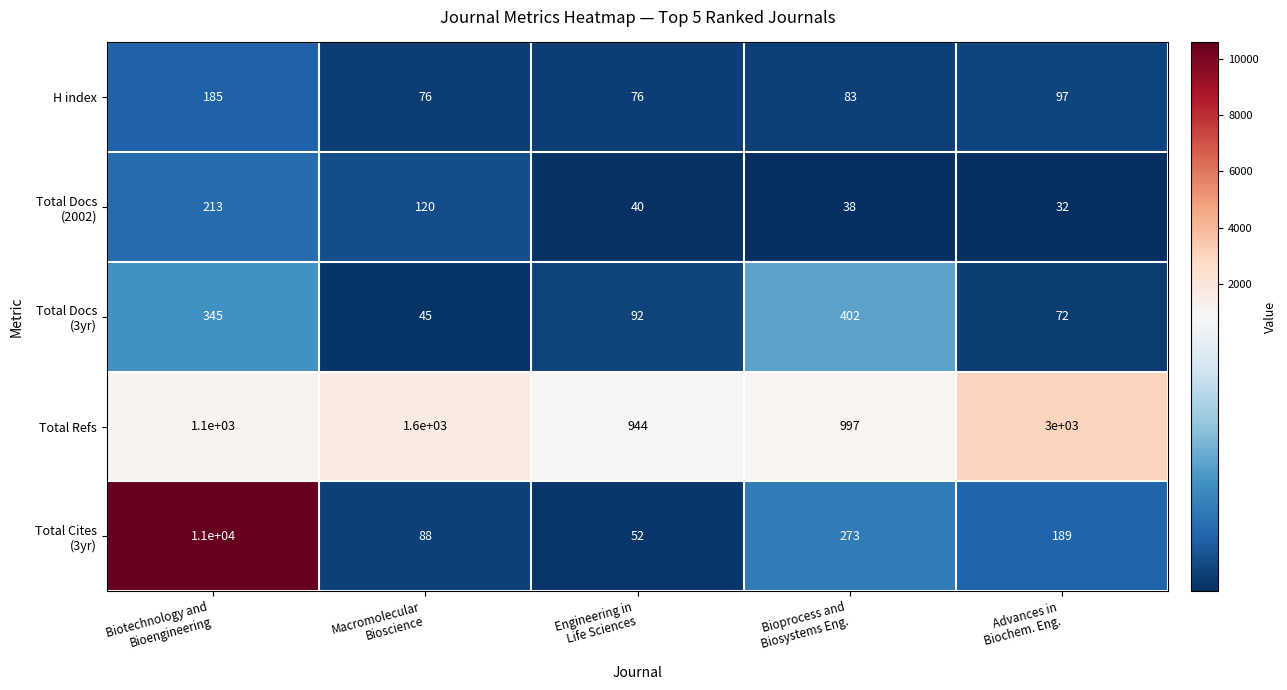

What is the smallest value displayed?

32